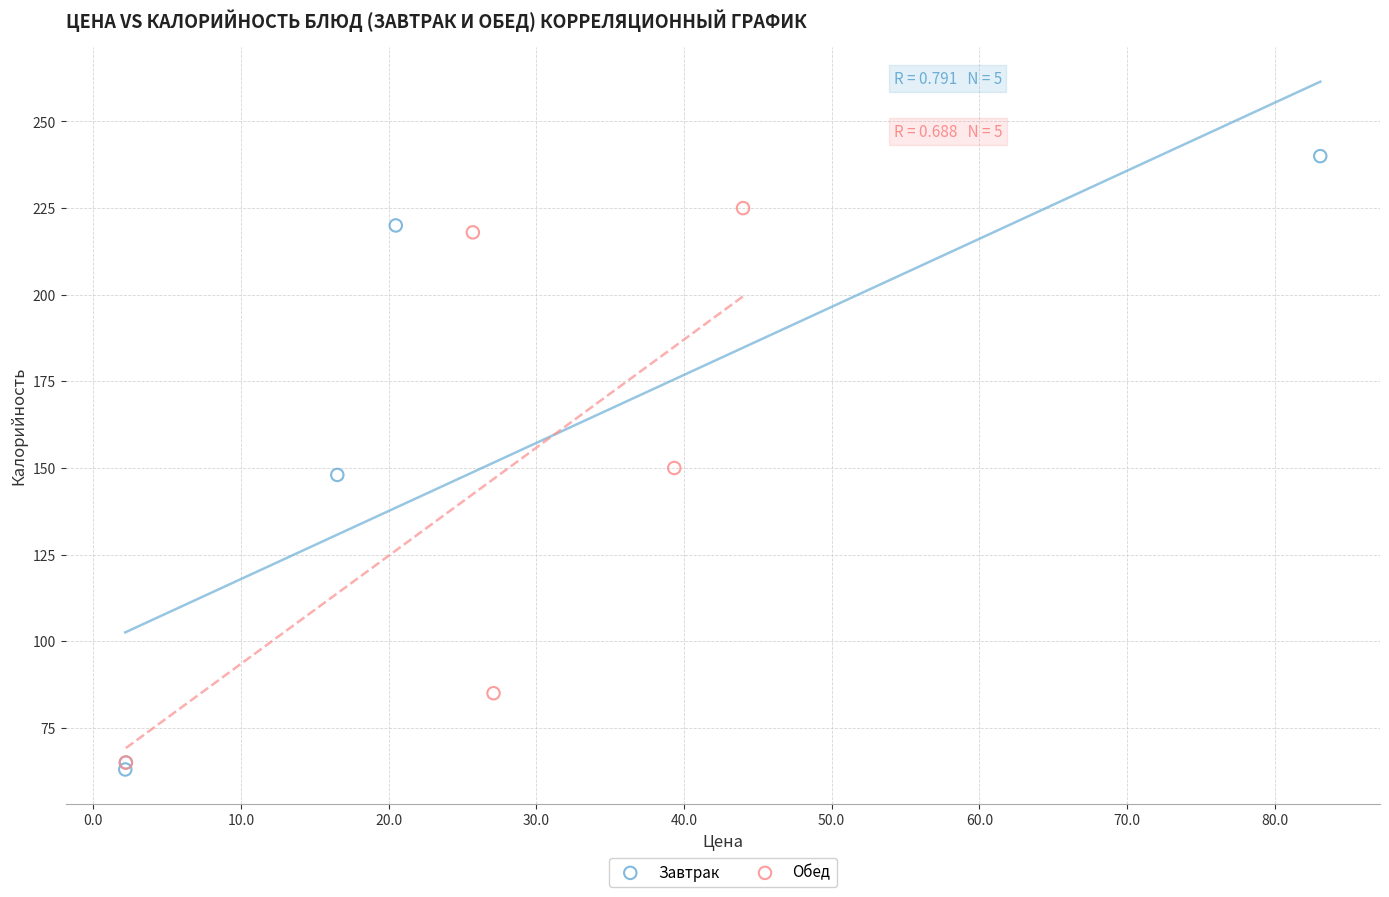

Which series reaches the minimum Y coordinate?

Завтрак